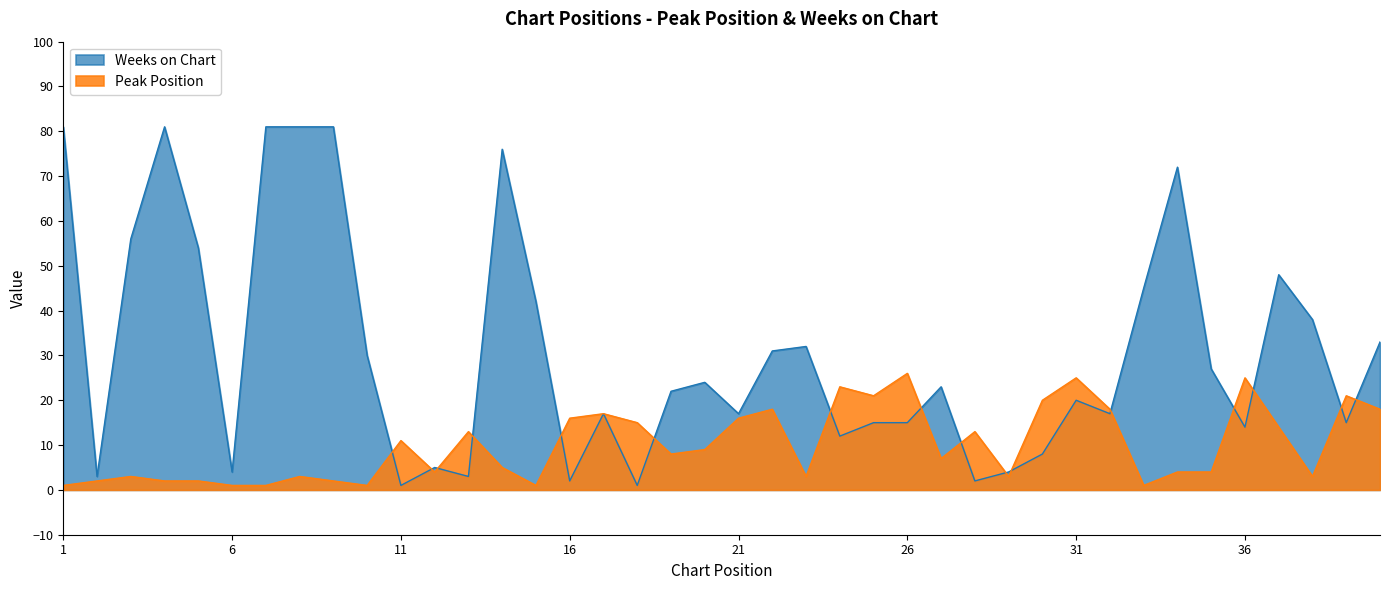

Where is the first local maximum for Weeks on Chart?

4